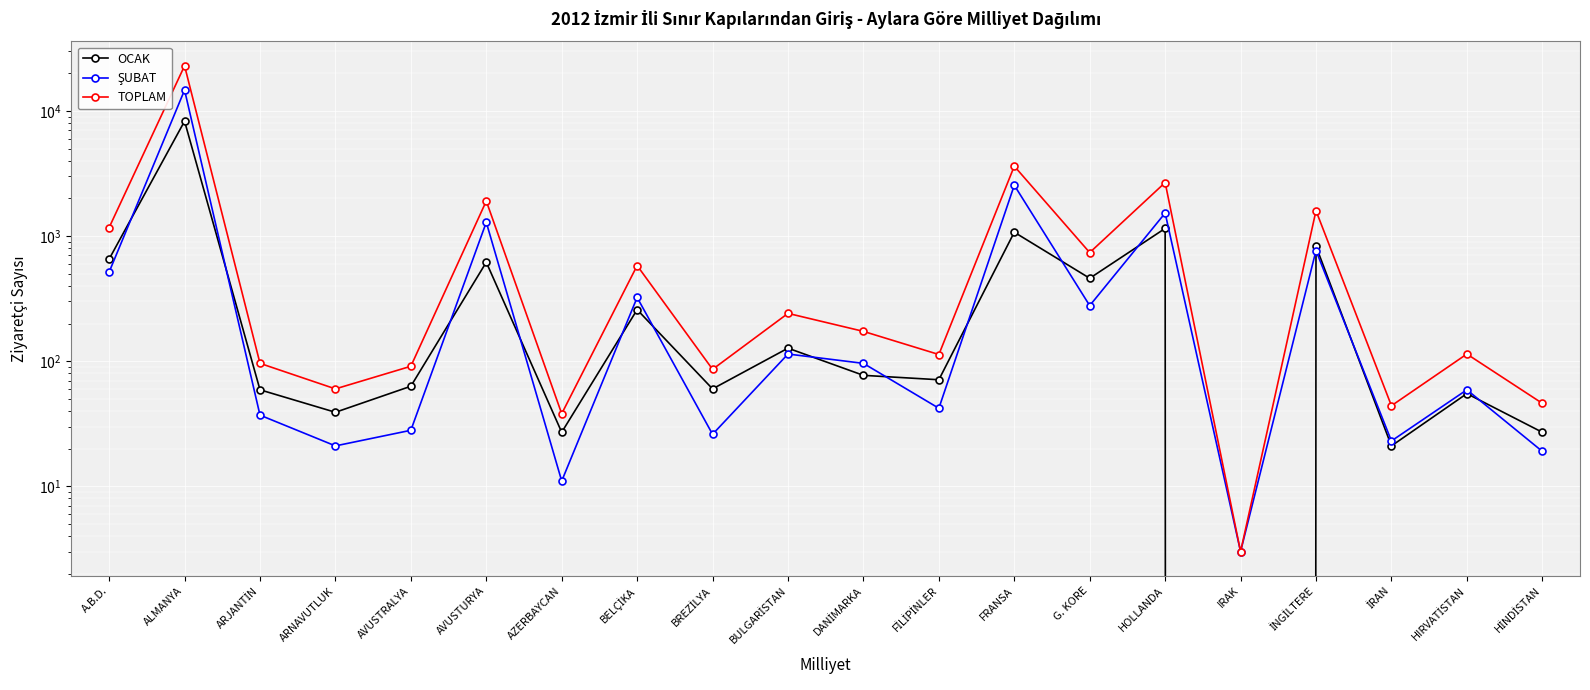

Which category has the lowest value in the ŞUBAT series?

IRAK